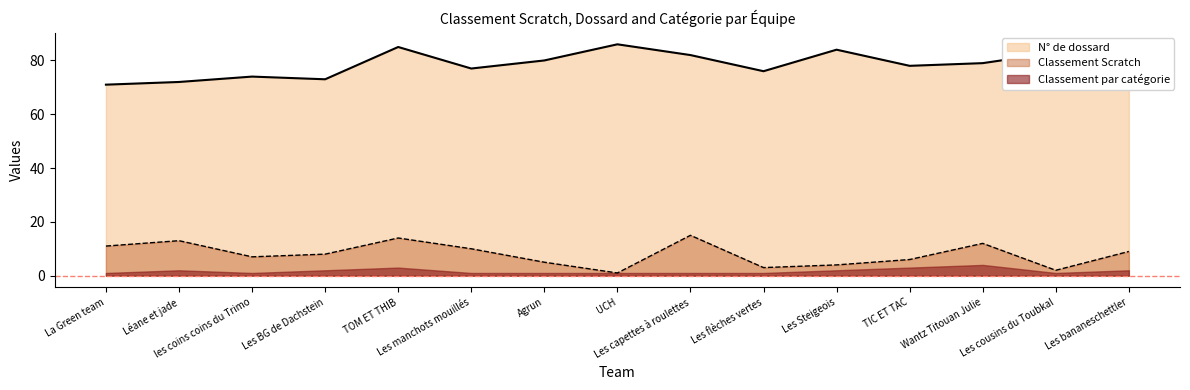

What is the label of the 9th point from the right?

Agrun